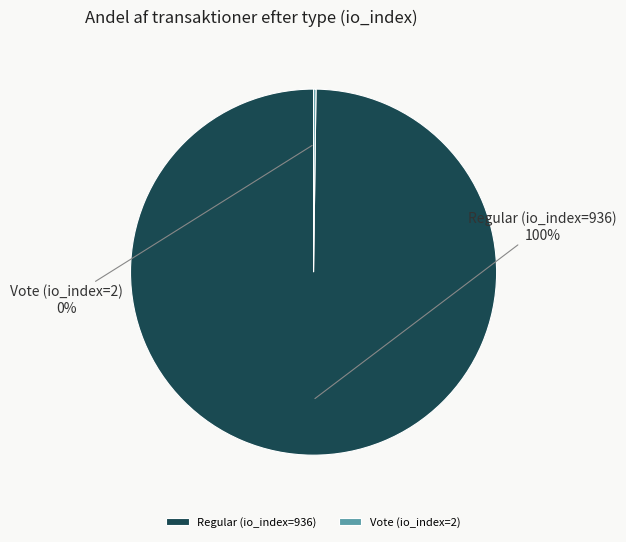

To the nearest percent, what is the difference between the largest and smallest slice percentages?

100%